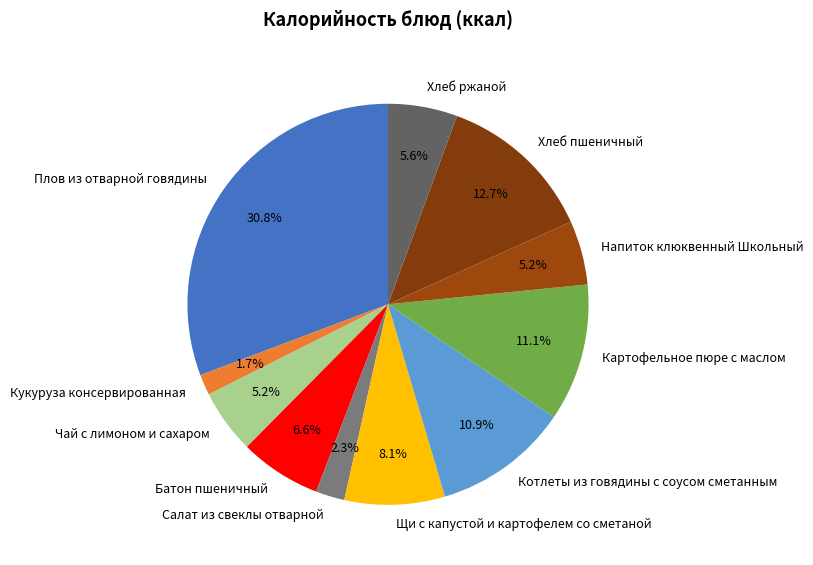

Which has a higher value, Салат из свеклы отварной or Щи с капустой и картофелем со сметаной?

Щи с капустой и картофелем со сметаной